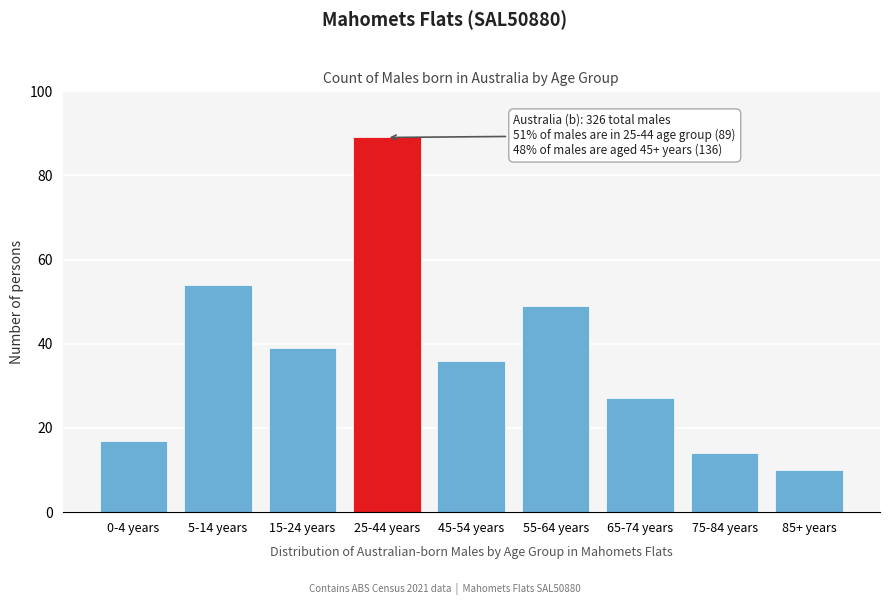

Reading left to right, what are all the values shown in this chart?

17	54	39	89	36	49	27	14	10